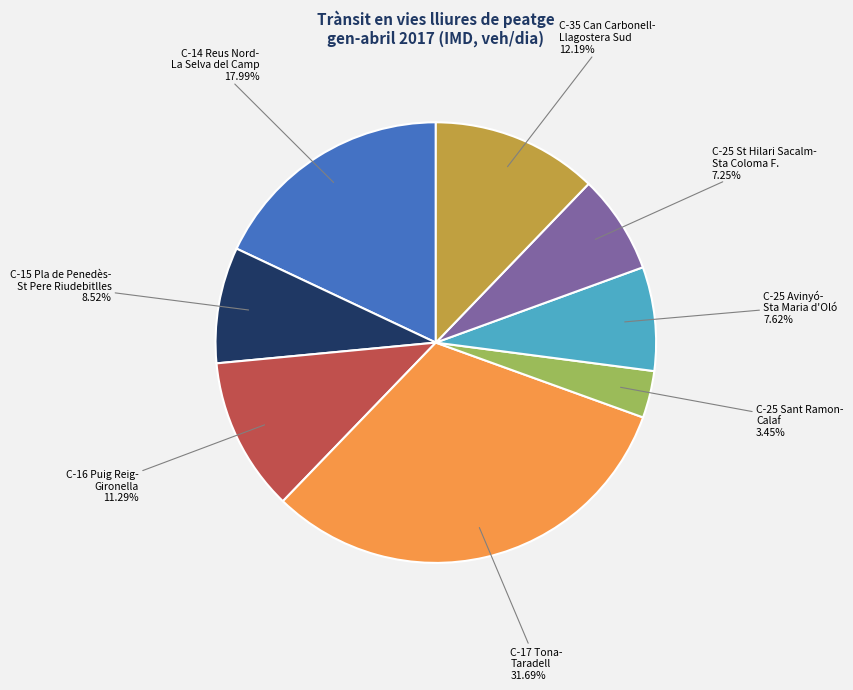

Does any single category account for the majority?

No